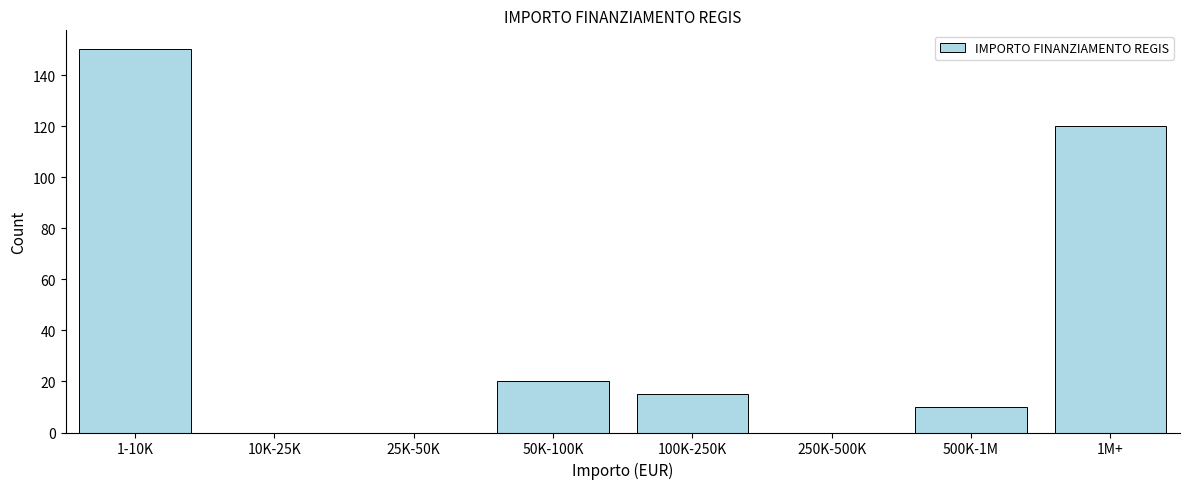

Reading left to right, what are all the values shown in this chart?

1-10K=150	10K-25K=0	25K-50K=0	50K-100K=20	100K-250K=15	250K-500K=0	500K-1M=10	1M+=120